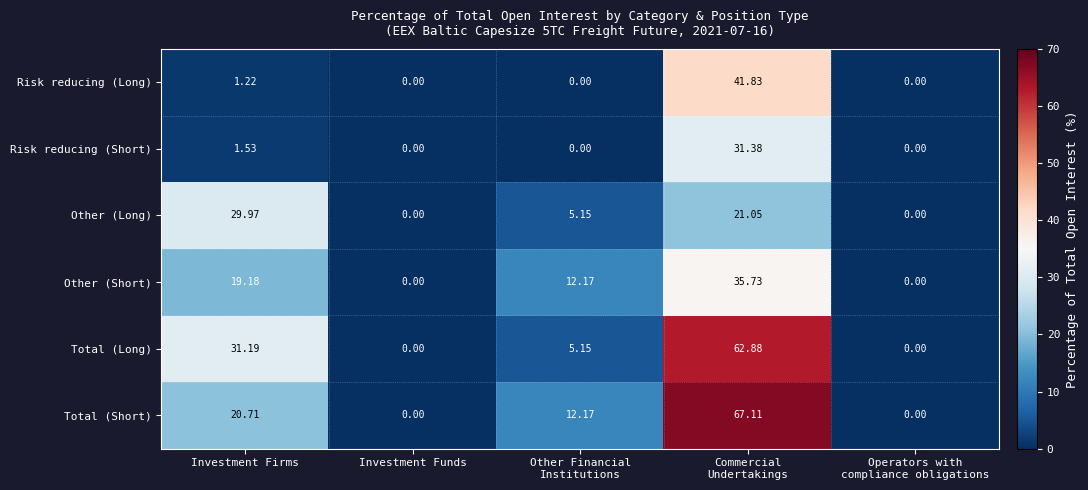

Is the value of Total (Long) at Investment Firms greater than the value of Risk reducing (Long) at Investment Funds?

Yes